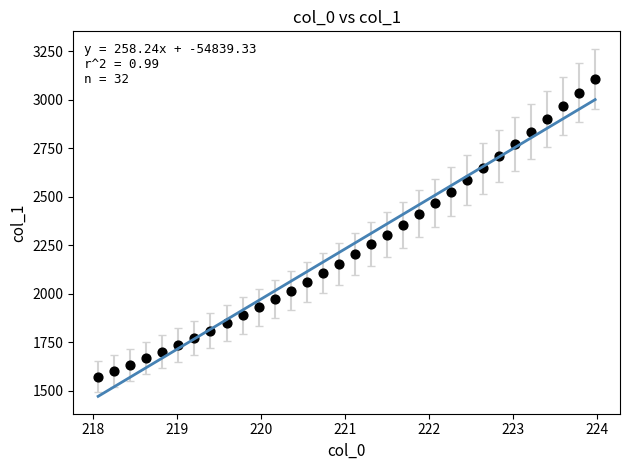

What is the range of Y values (max minus min)?

1534.6